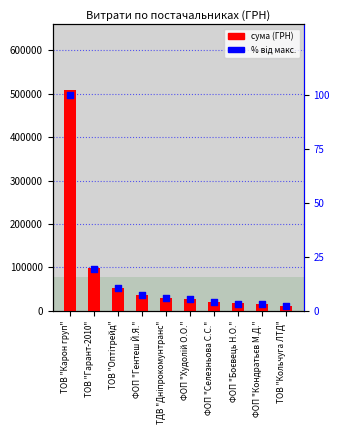

At how many categories does at least one series exceed 180242?

1